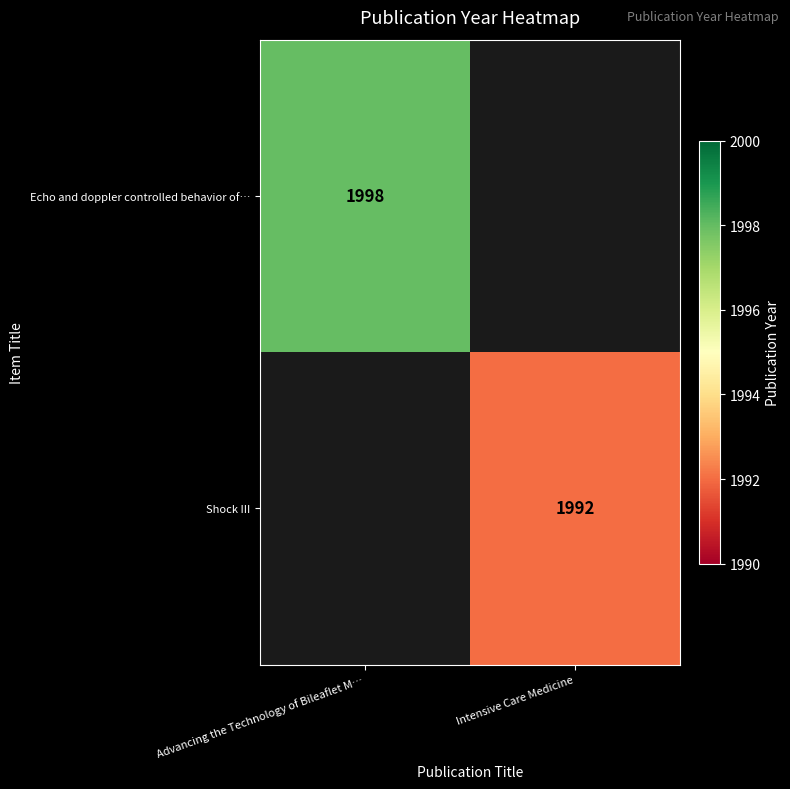

How many data points does each series have?

2